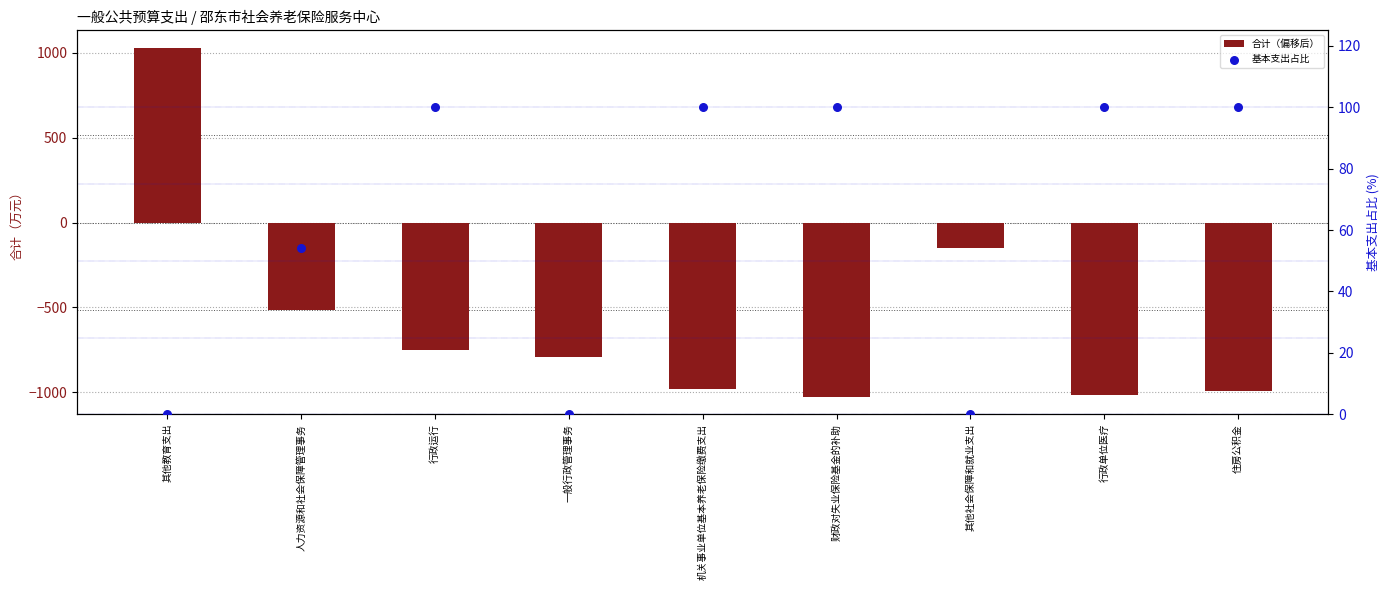

Which series has the widest spread of Y values?

合计（偏移后）